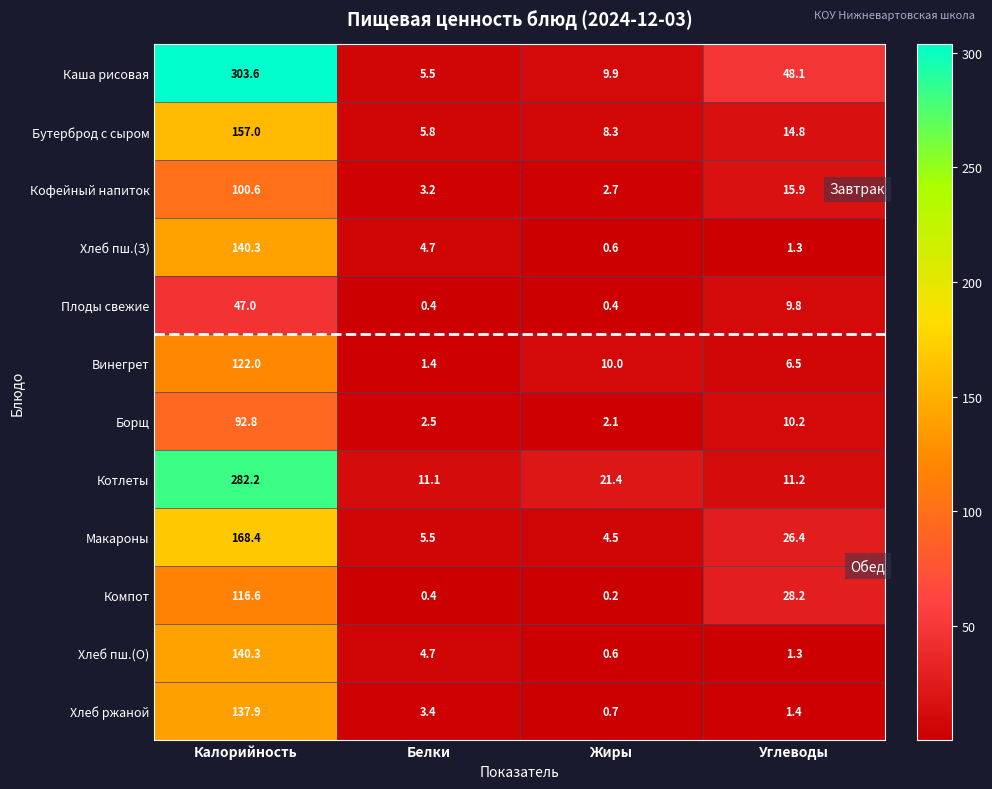

At which label does Хлеб пш.(З) first exceed 4?

Калорийность